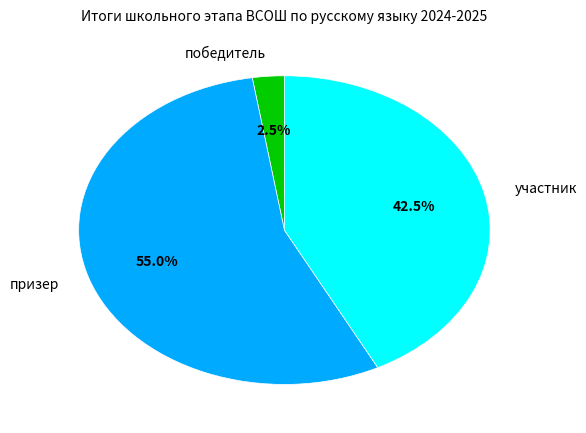

Does any single category account for the majority?

Yes